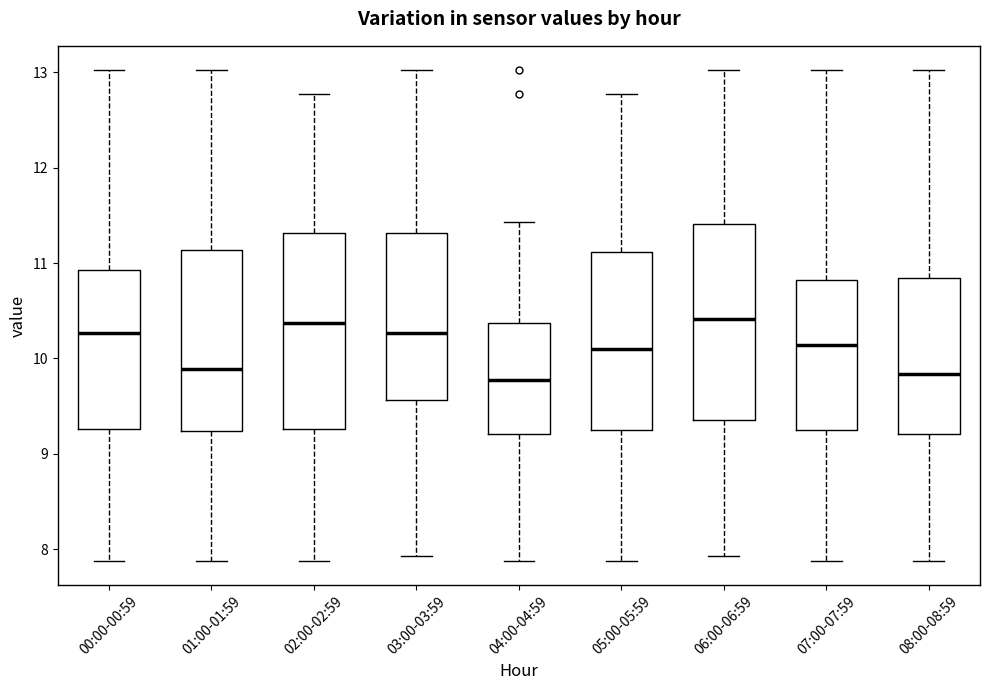

Reading left to right, transcribe this box plot: for each box, give where its median line is, the range the box spans, and where its two whiskers end, as read against the y-axis. The values are not printed on the chart, so give them approximately, as read against the axis.

00:00-00:59: median 10.3, box 9.3 to 10.9, whiskers 7.9 to 13.0
01:00-01:59: median 9.9, box 9.2 to 11.1, whiskers 7.9 to 13.0
02:00-02:59: median 10.4, box 9.3 to 11.3, whiskers 7.9 to 12.8
03:00-03:59: median 10.3, box 9.6 to 11.3, whiskers 7.9 to 13.0
04:00-04:59: median 9.8, box 9.2 to 10.4, whiskers 7.9 to 11.4
05:00-05:59: median 10.1, box 9.3 to 11.1, whiskers 7.9 to 12.8
06:00-06:59: median 10.4, box 9.4 to 11.4, whiskers 7.9 to 13.0
07:00-07:59: median 10.1, box 9.3 to 10.8, whiskers 7.9 to 13.0
08:00-08:59: median 9.8, box 9.2 to 10.8, whiskers 7.9 to 13.0